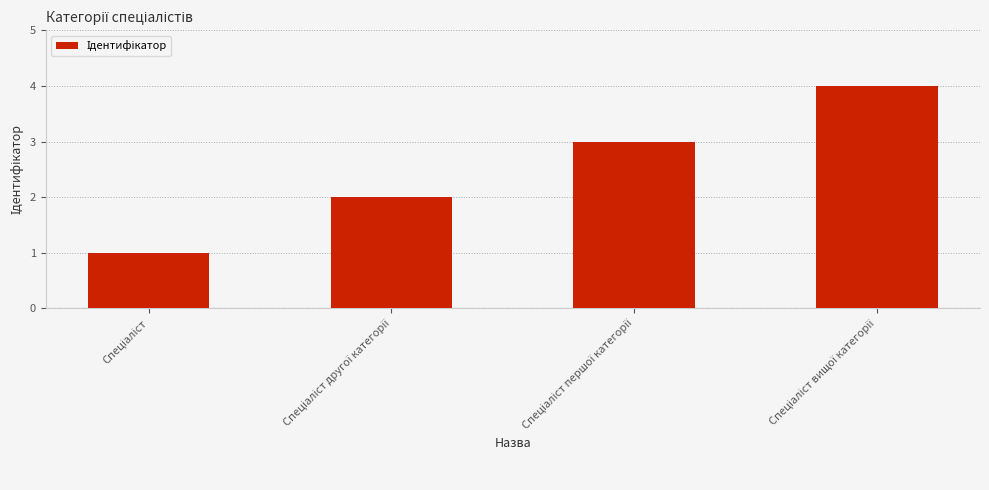

What is the sum of all values?

10